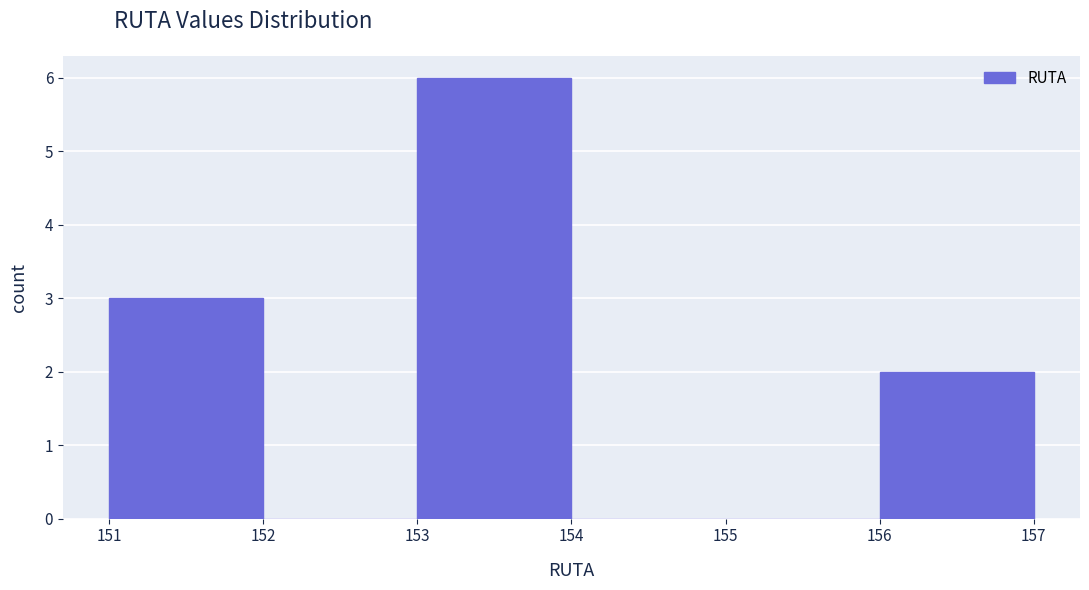

Reading left to right, list every bar in this chart as the range it spans on the x-axis followed by its height. The values are not printed on the chart, so give them approximately, as read against the axis.

151 to 152: 3
152 to 153: 0
153 to 154: 6
154 to 155: 0
155 to 156: 0
156 to 157: 2